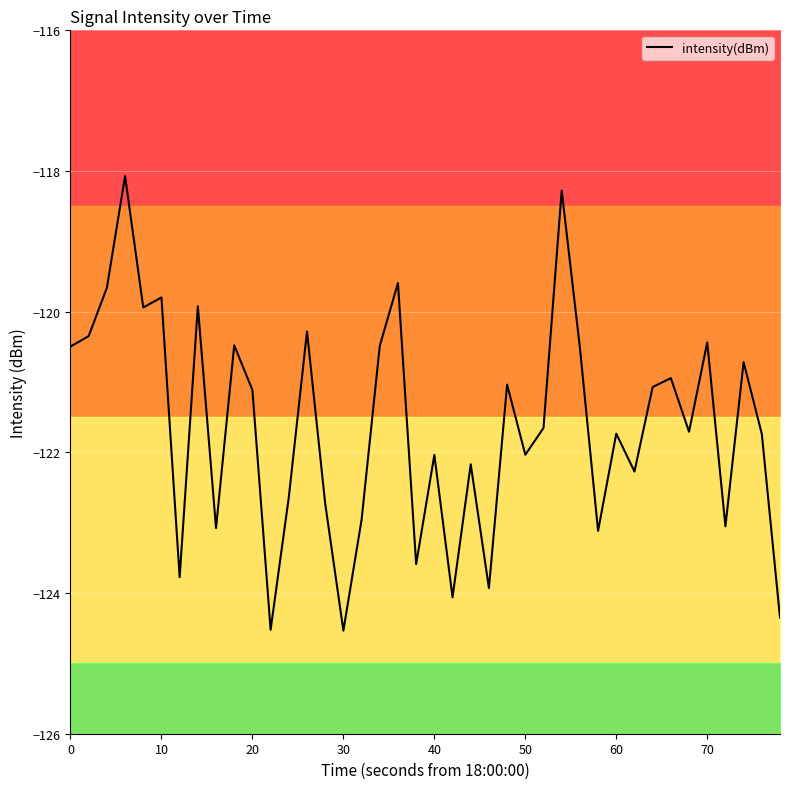

What is the sum of all values?

-4864.9